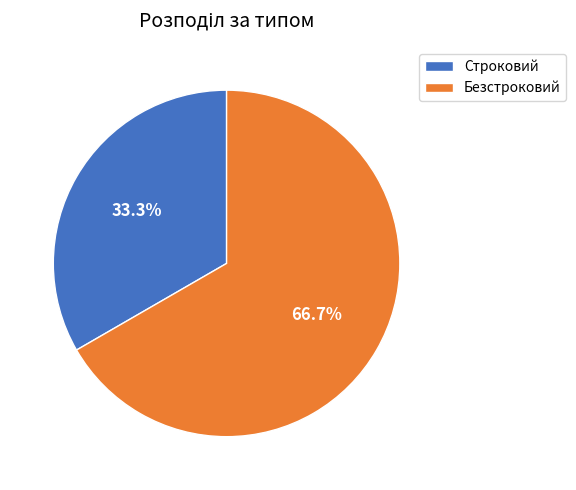

How many segments does this pie chart have?

2